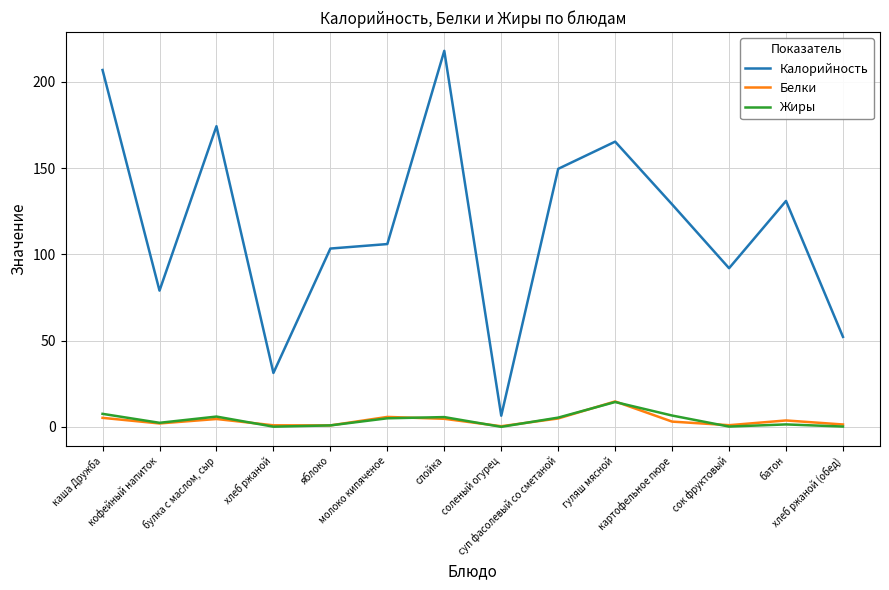

True or false: Калорийность and Белки intersect in this chart.

False